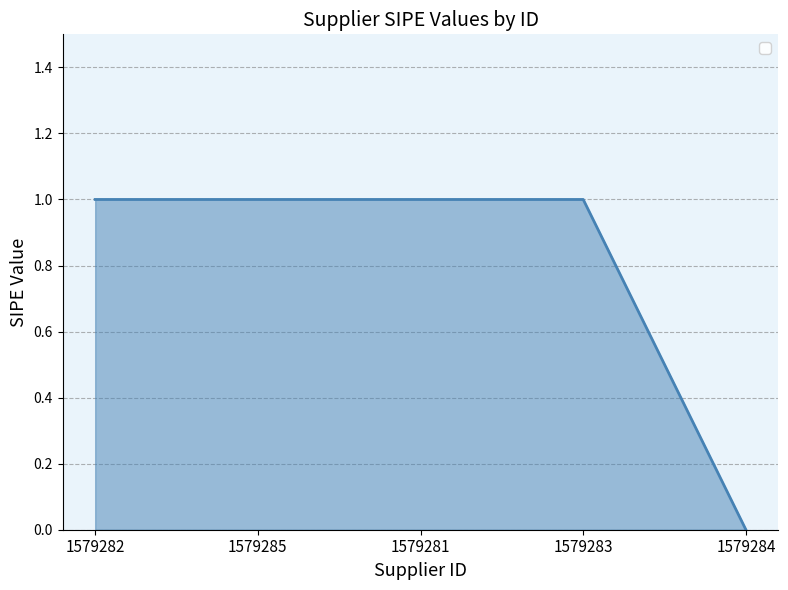

Which category has the lowest value across all series?

1579284